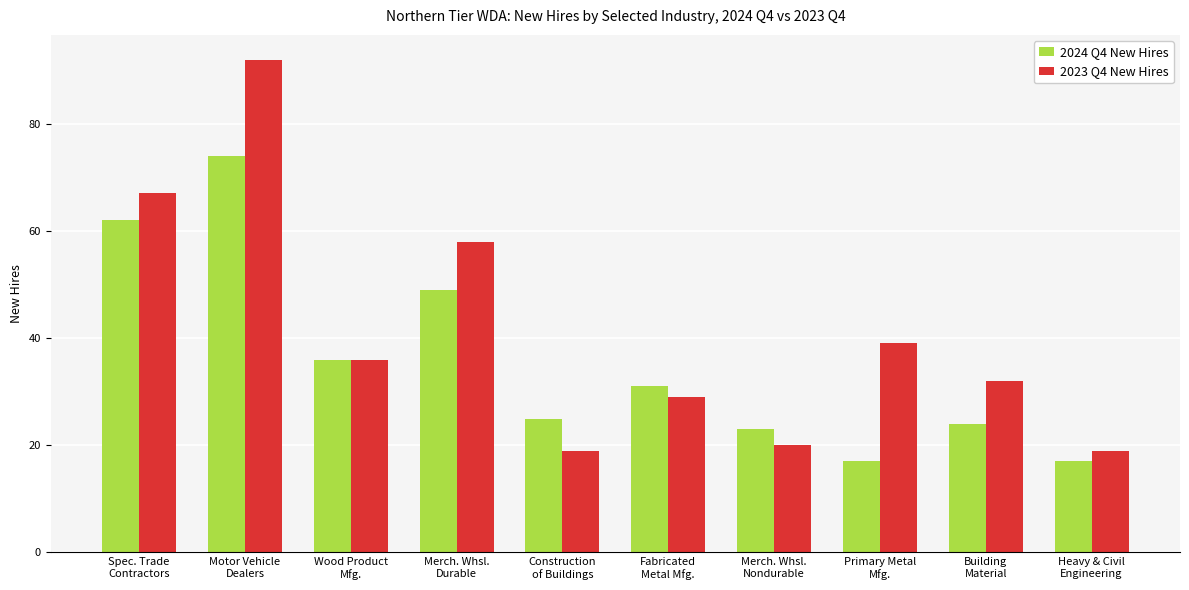

Which series has the largest total across all categories?

2023 Q4 New Hires